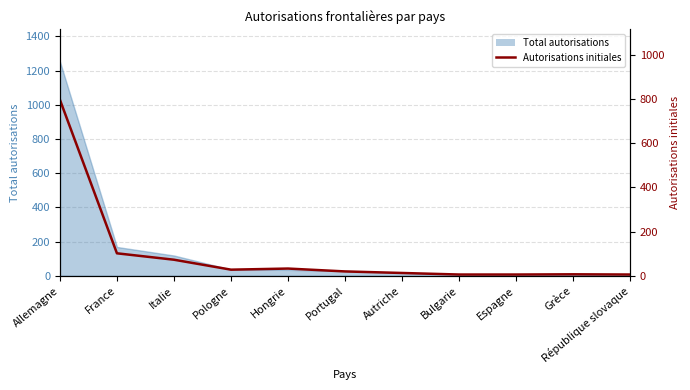

Where is the data nearest to the value 401?

France